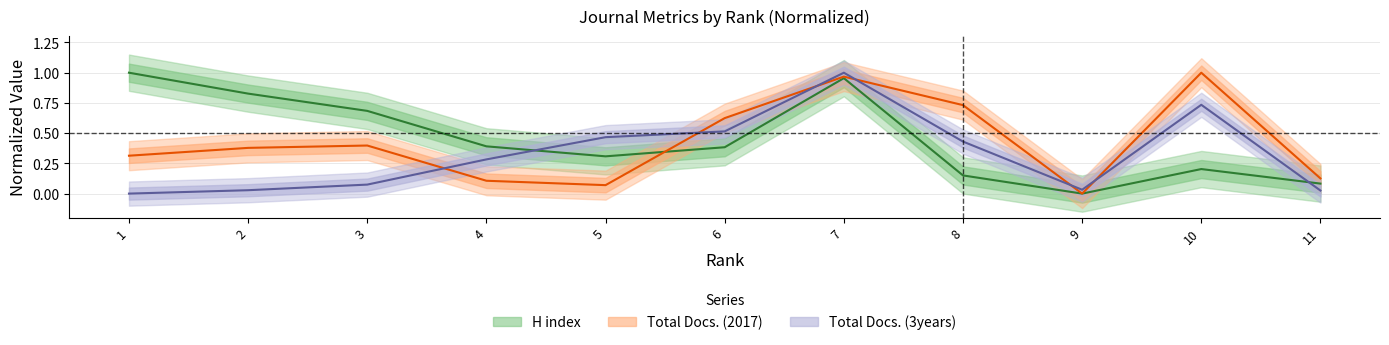

Where is the first local minimum for Total Docs. (2017)?

5